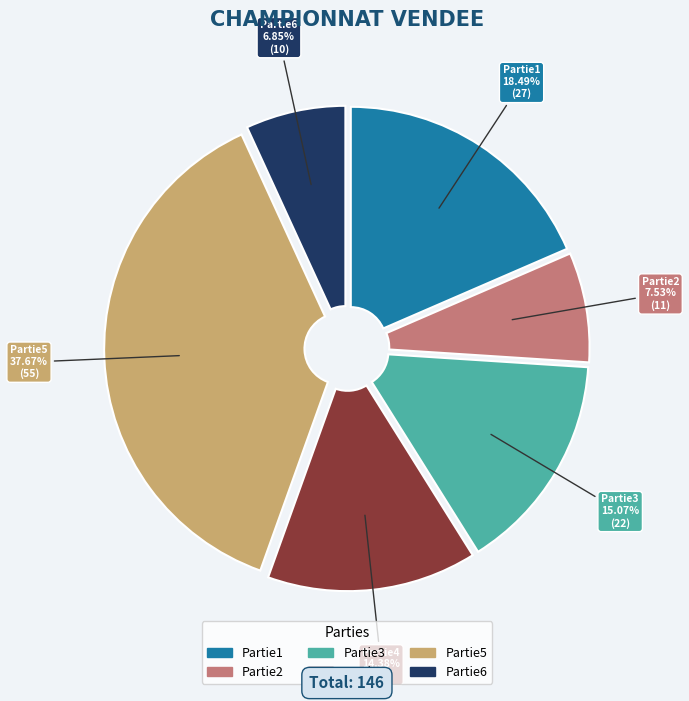

To the nearest percent, what is the difference between the largest and smallest slice percentages?

31%